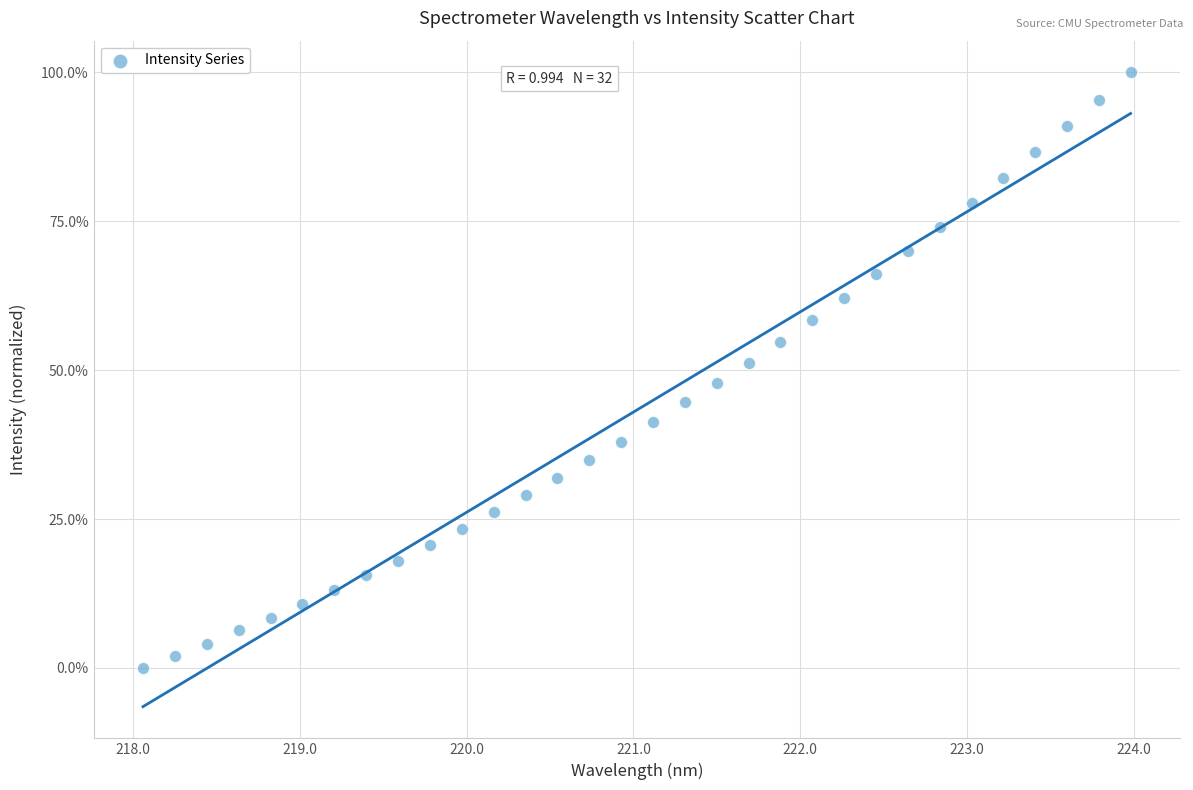

What is the range of X values (max minus min)?

5.9